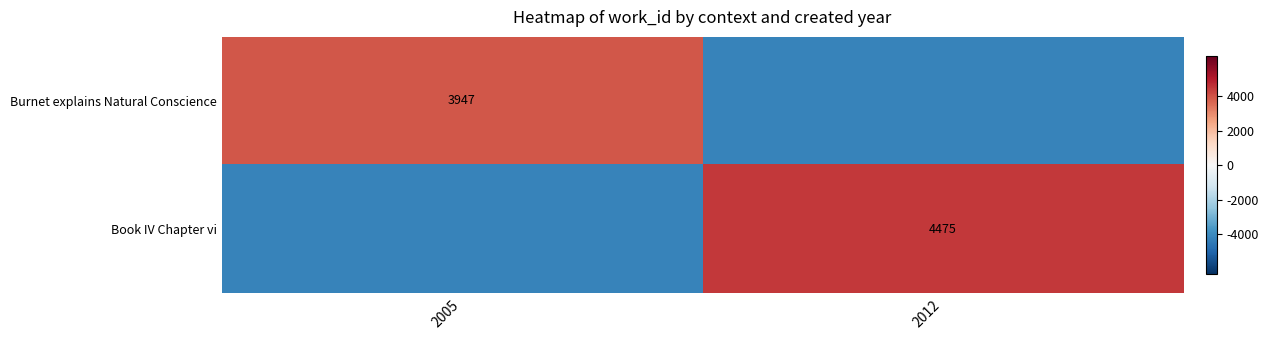

Is it true that Burnet explains Natural Conscience equals 3947 at 2005?

True